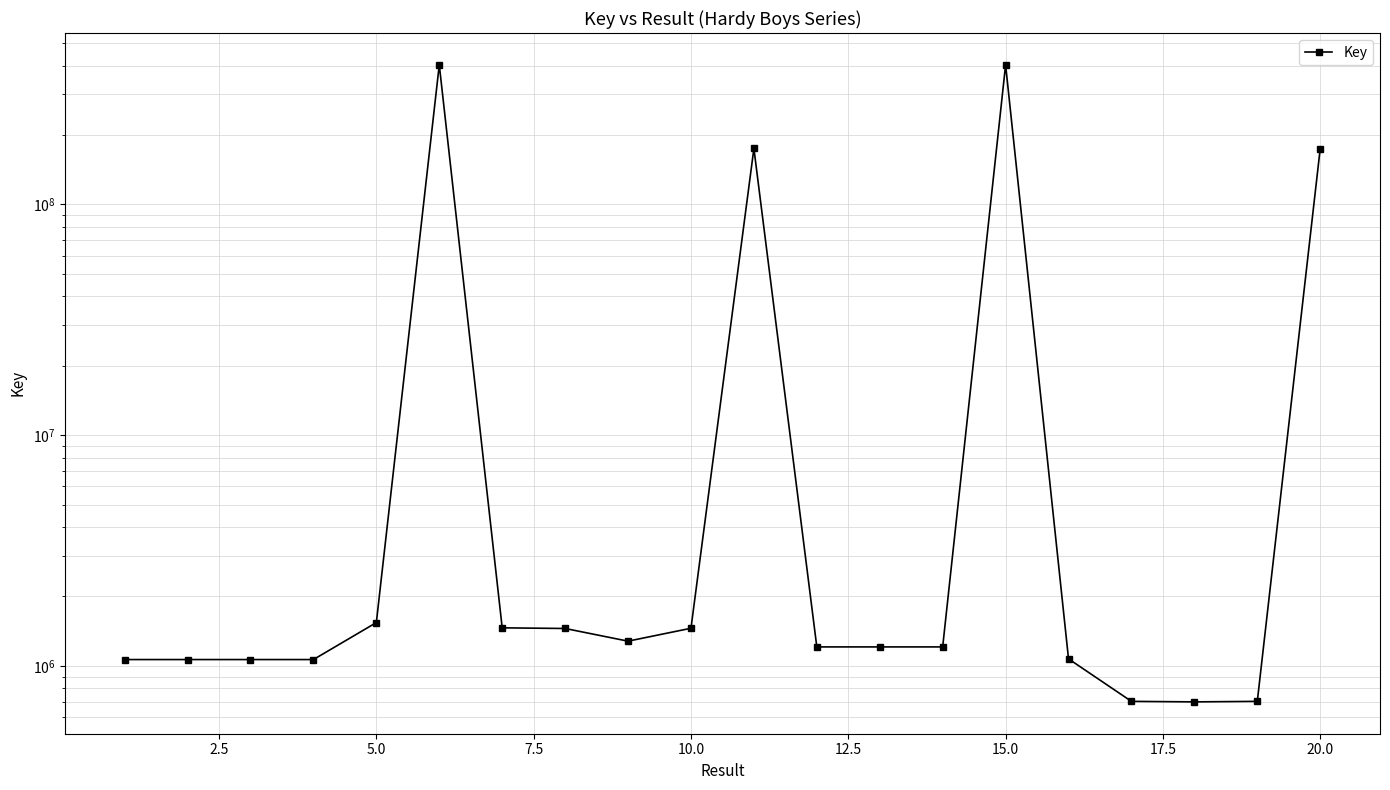

True or false: the data shows 590826148 at 12.5.

False